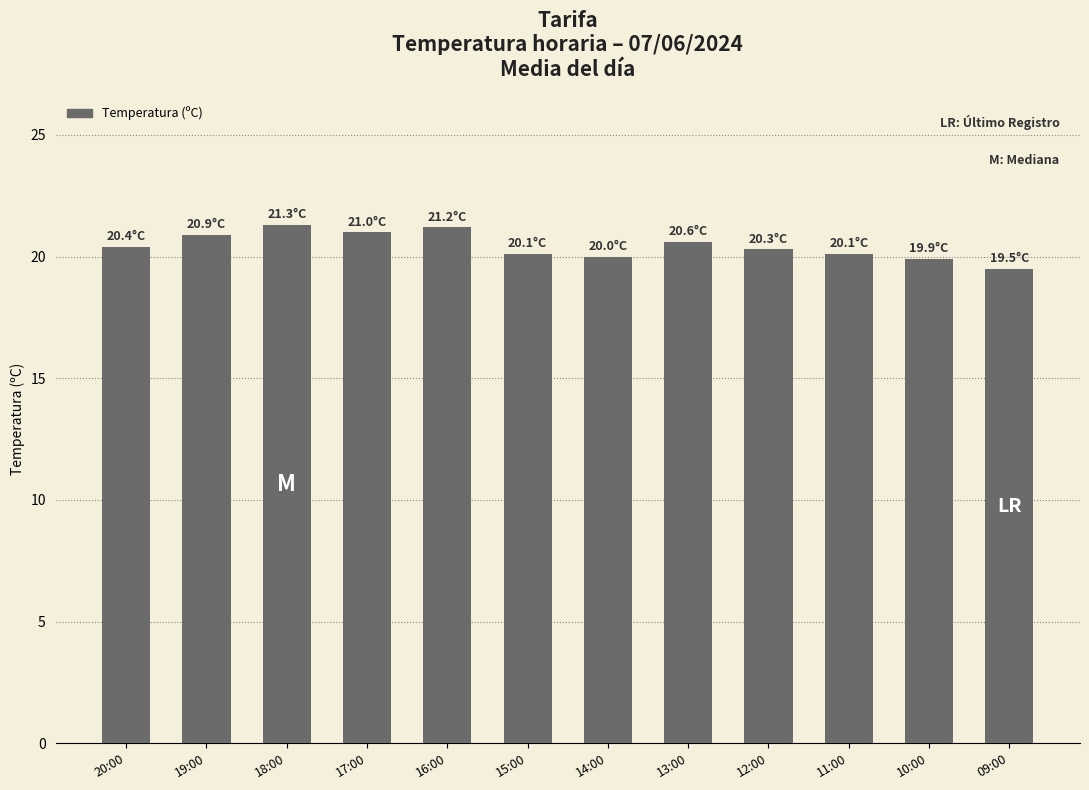

What is the ratio of the value at 11:00 to the value at 20:00?

1.0